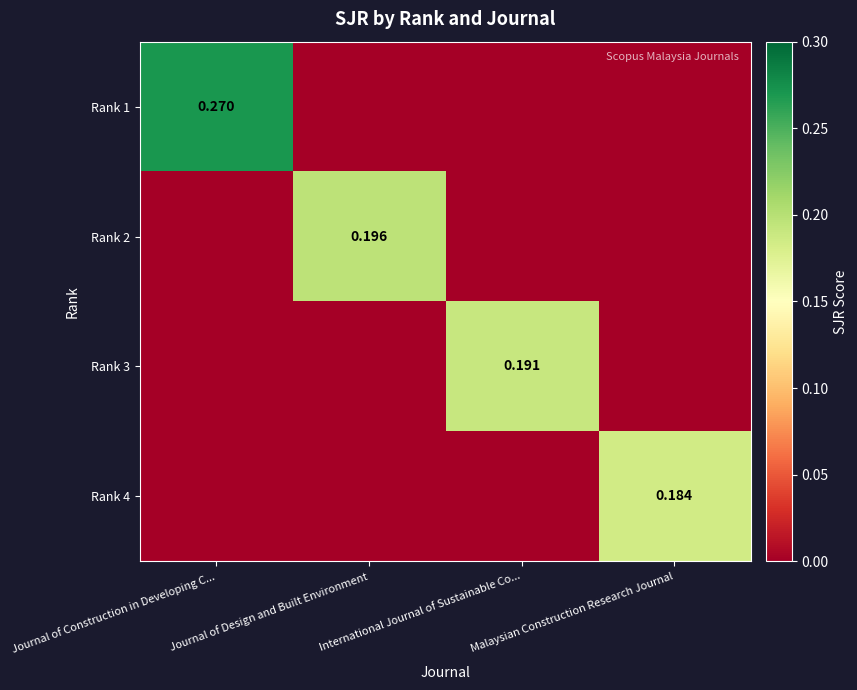

List the series in order of their peak value, lowest first.

Rank 4, Rank 3, Rank 2, Rank 1